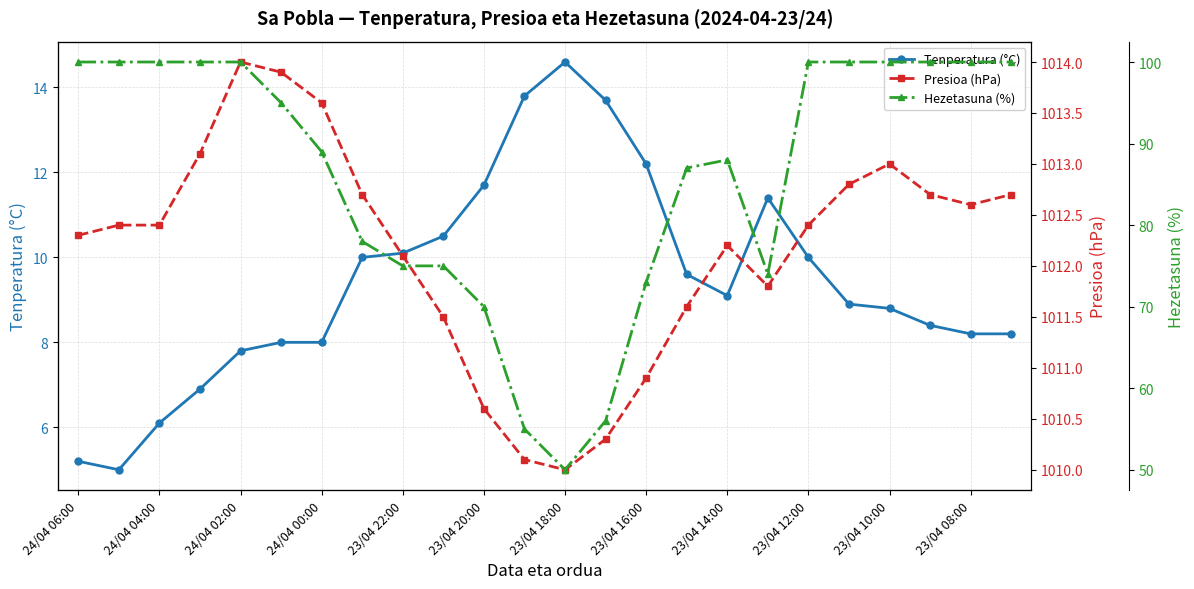

The value of Tenperatura (°C) at 13 is 22.3. True or false?

False